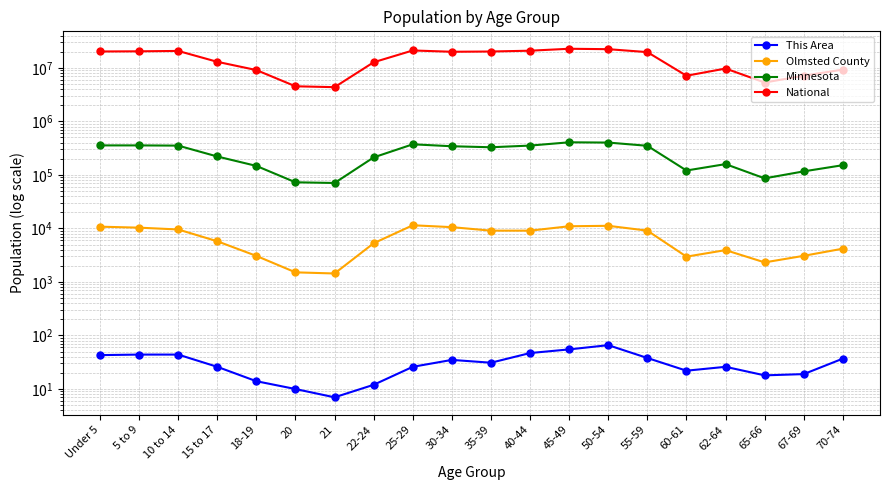

True or false: National has a value of 20677194 at 10 to 14.

True